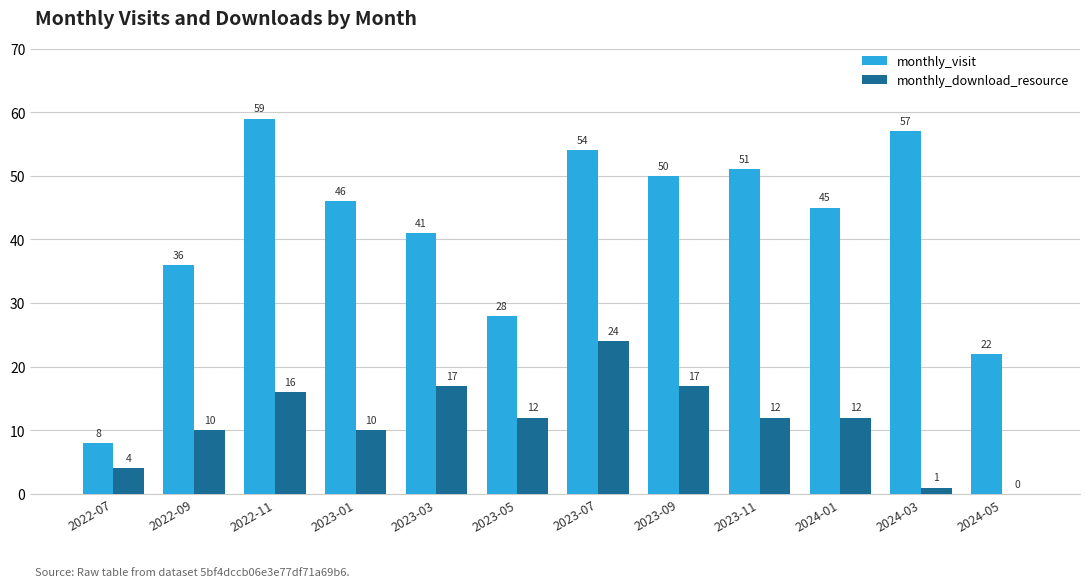

How many positive values does the monthly_download_resource series have?

11